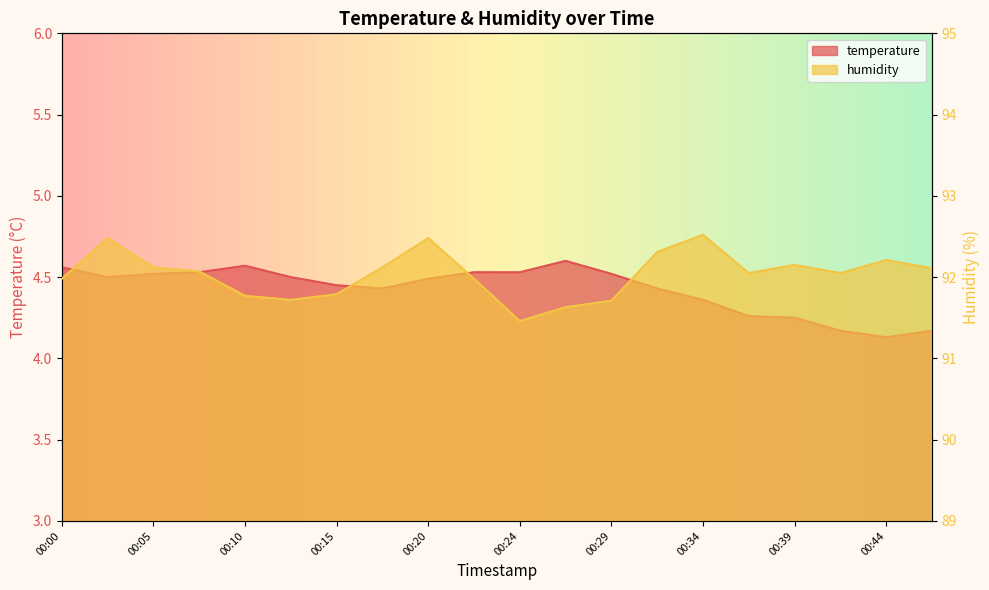

True or false: humidity and temperature cross at least once.

False